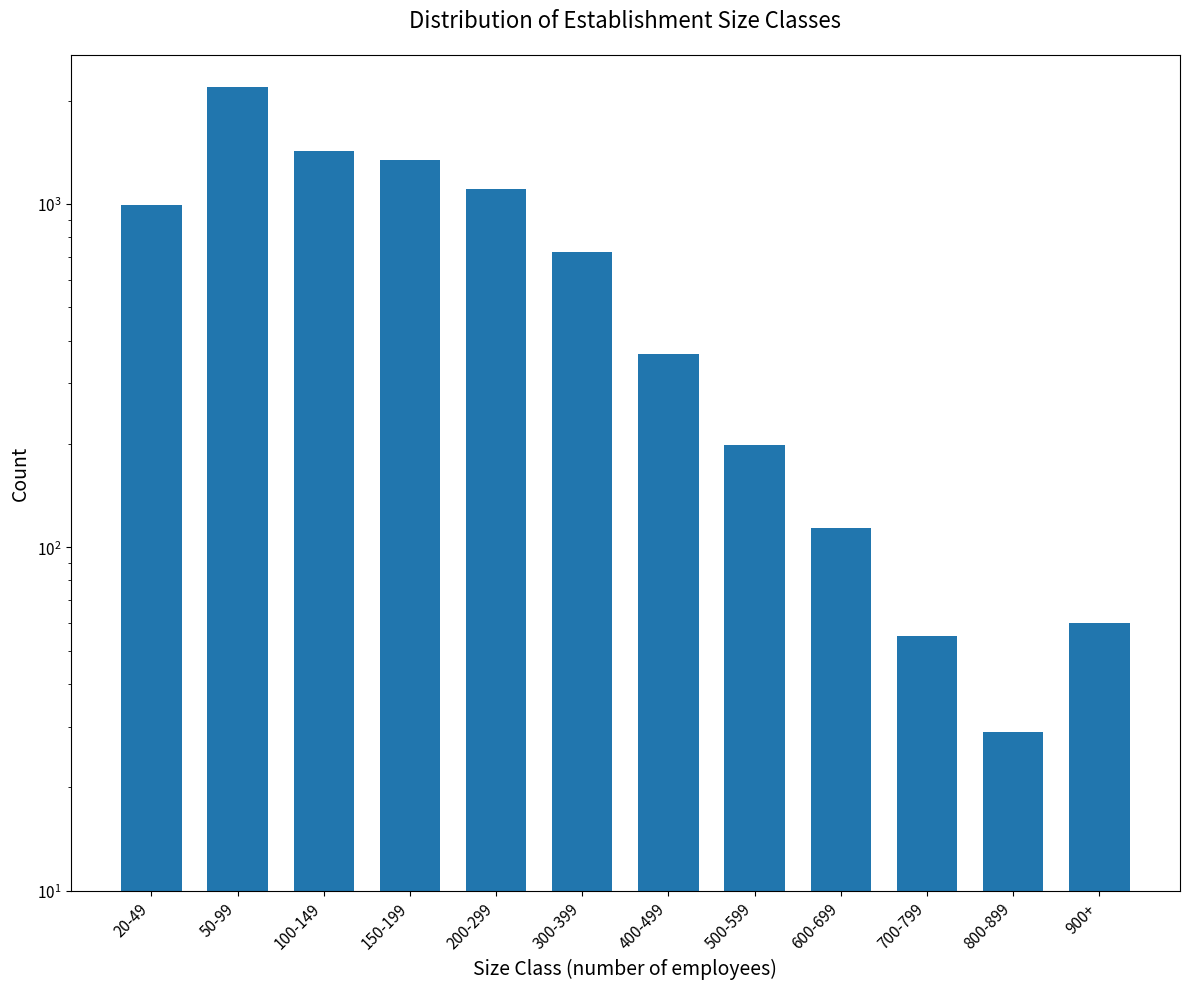

What is the ratio of the value at 100-149 to the value at 400-499?

3.9